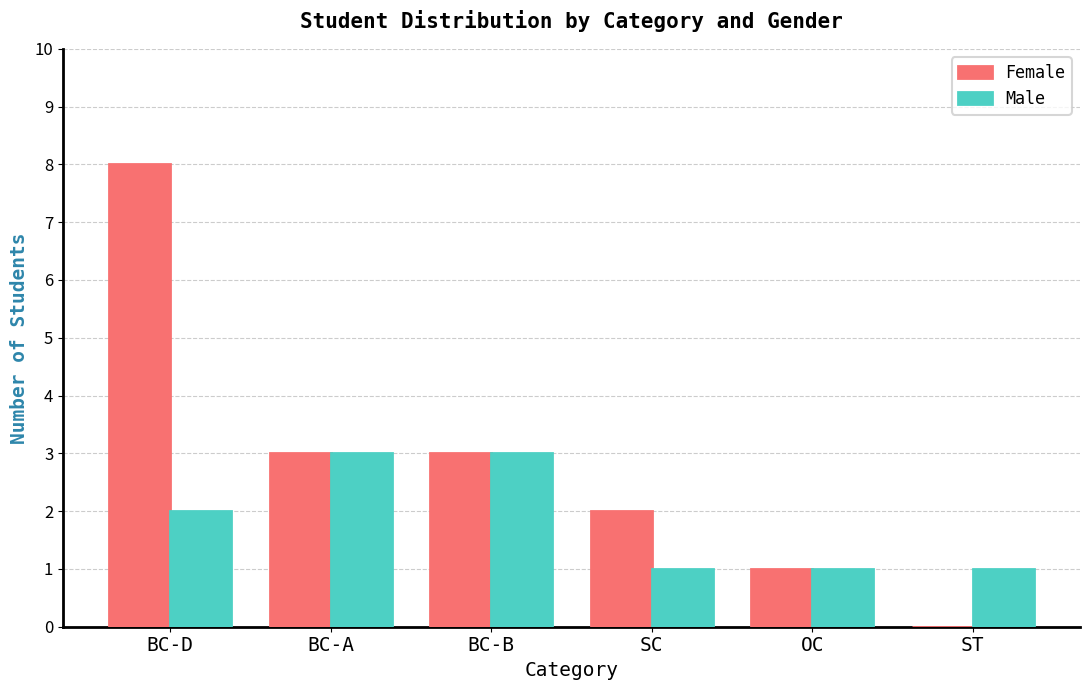

The value of Male at OC is 1. True or false?

True